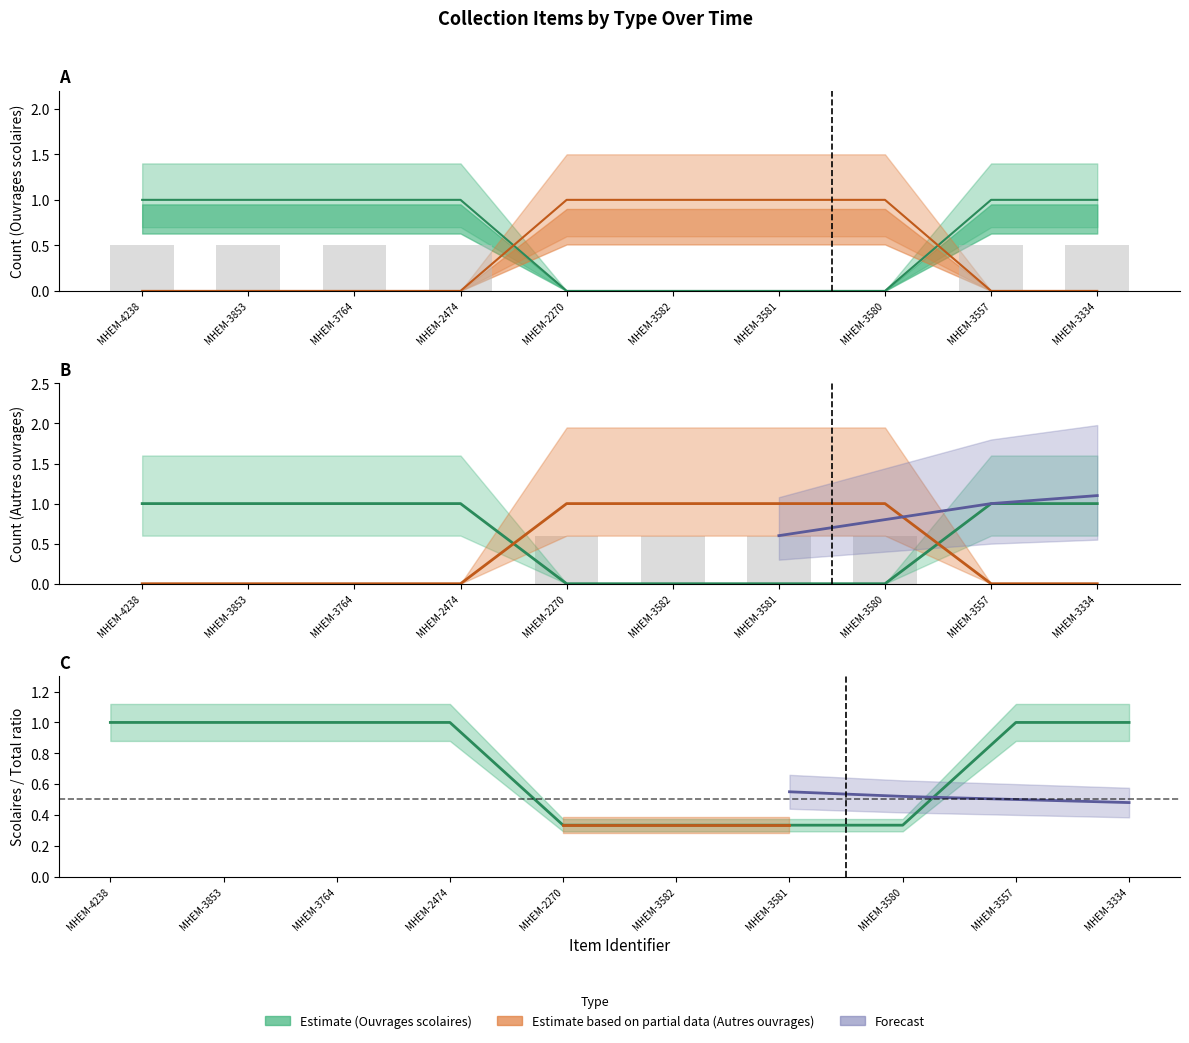

Does the chart contain any negative values?

No